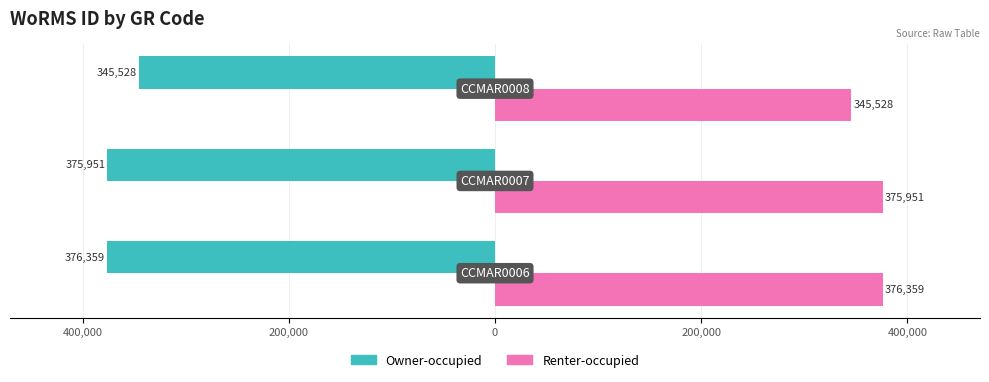

What is the minimum value for Renter-occupied?

345528